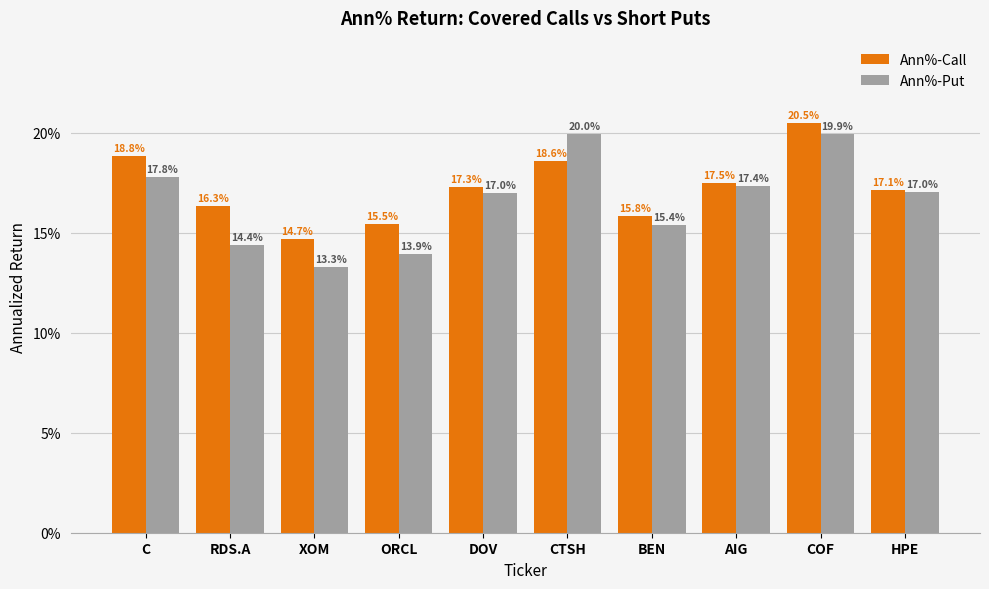

Is it true that Ann%-Call equals 15.8 at BEN?

True